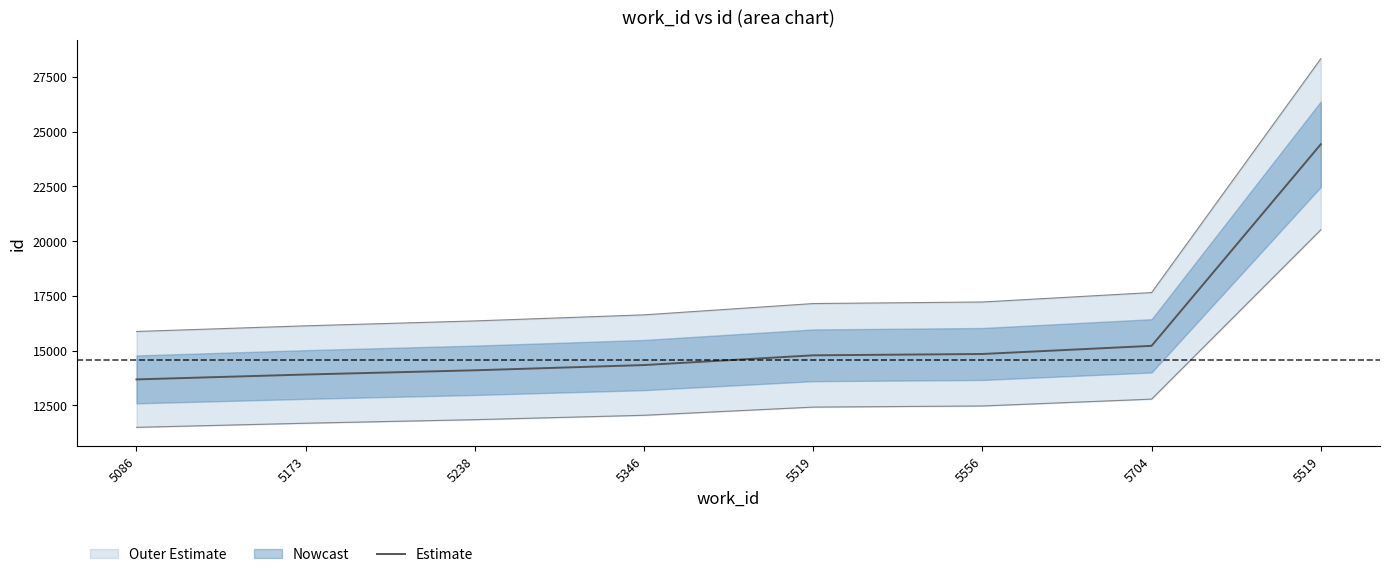

True or false: the data has more than 2 interior local peaks.

False